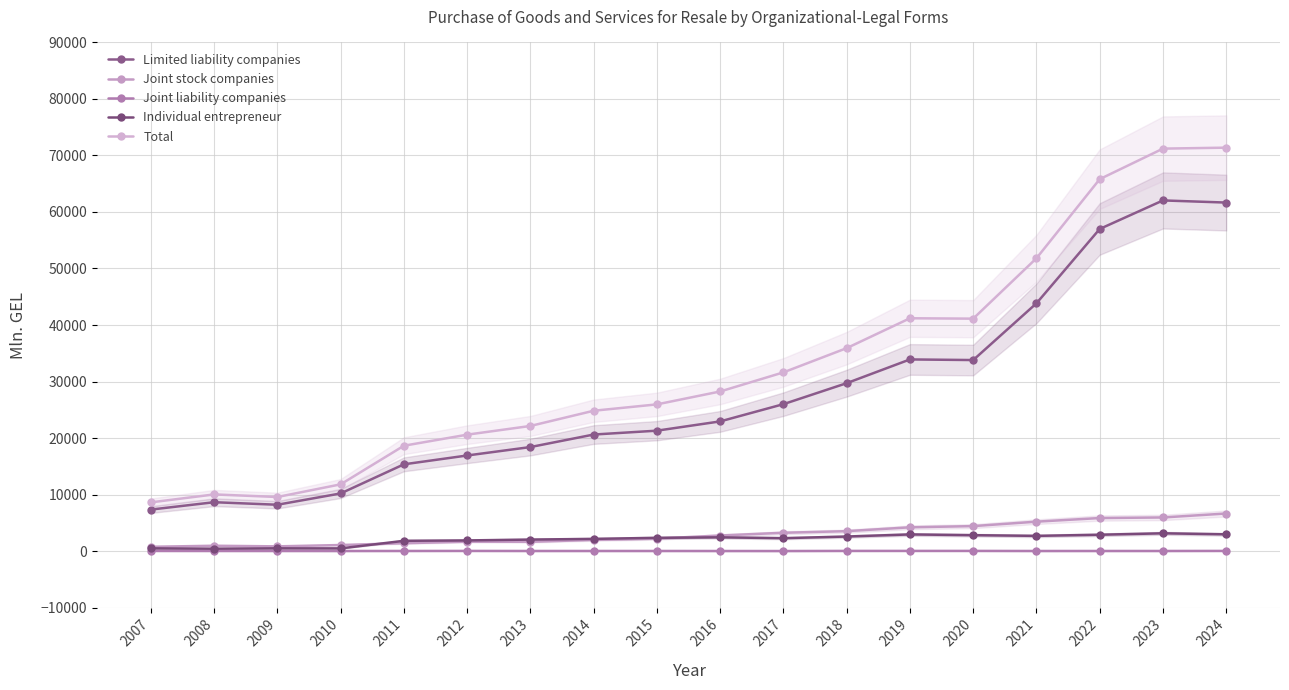

What are all the series names shown in the legend?

Limited liability companies, Joint stock companies, Joint liability companies, Individual entrepreneur, Total